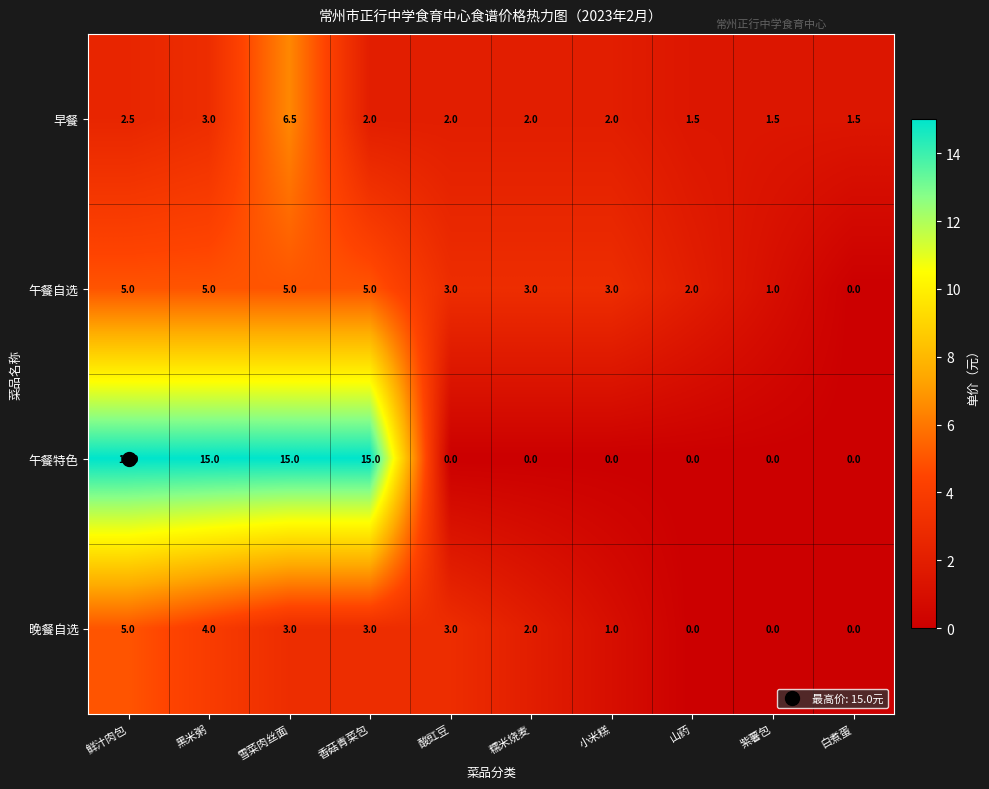

Count the number of data series in this chart.

4